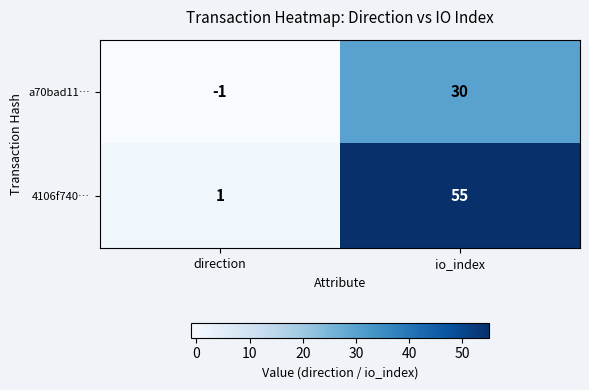

Count the number of data series in this chart.

2